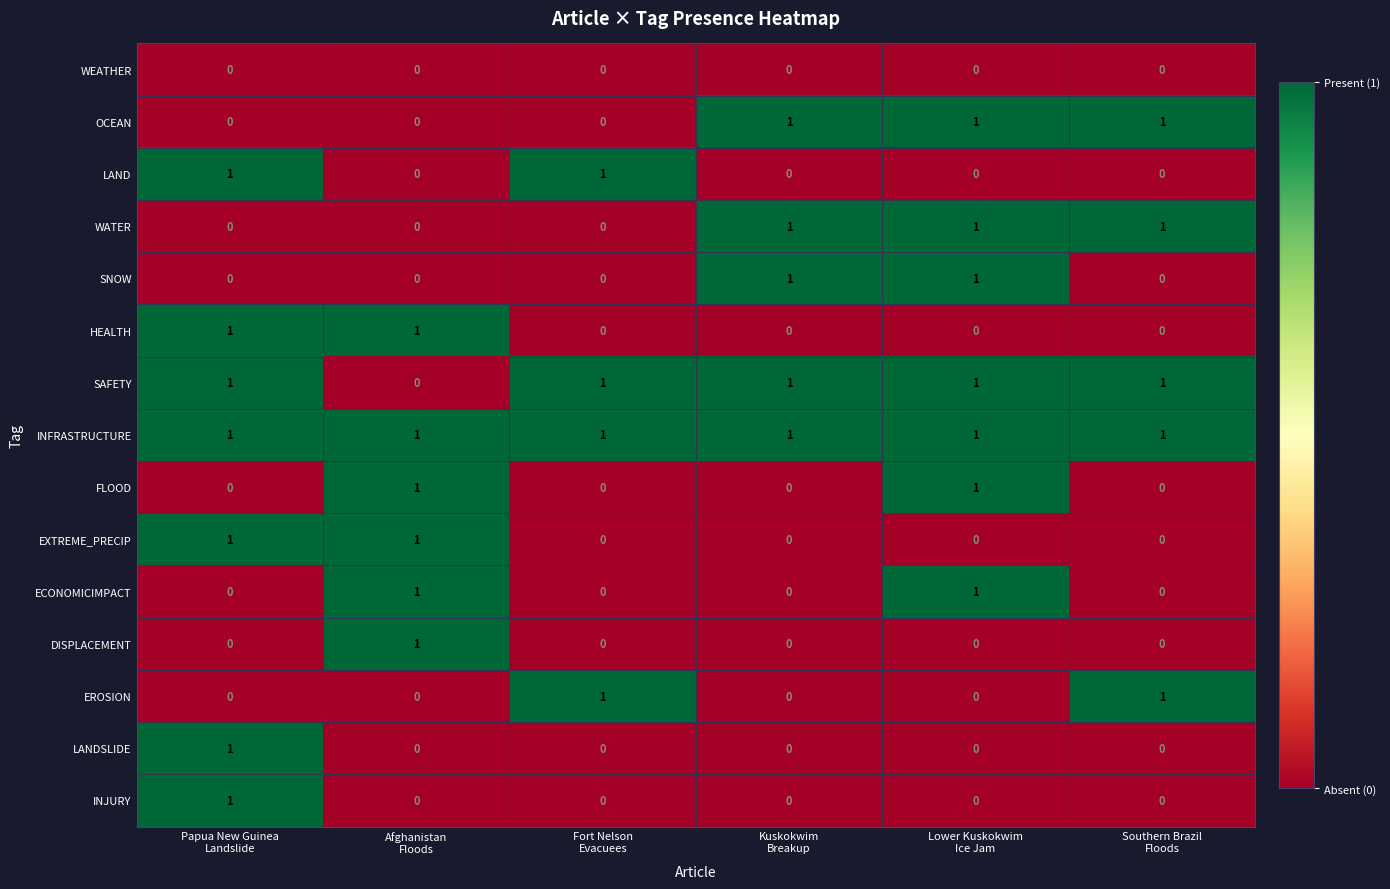

At how many categories does at least one series exceed 0?

6